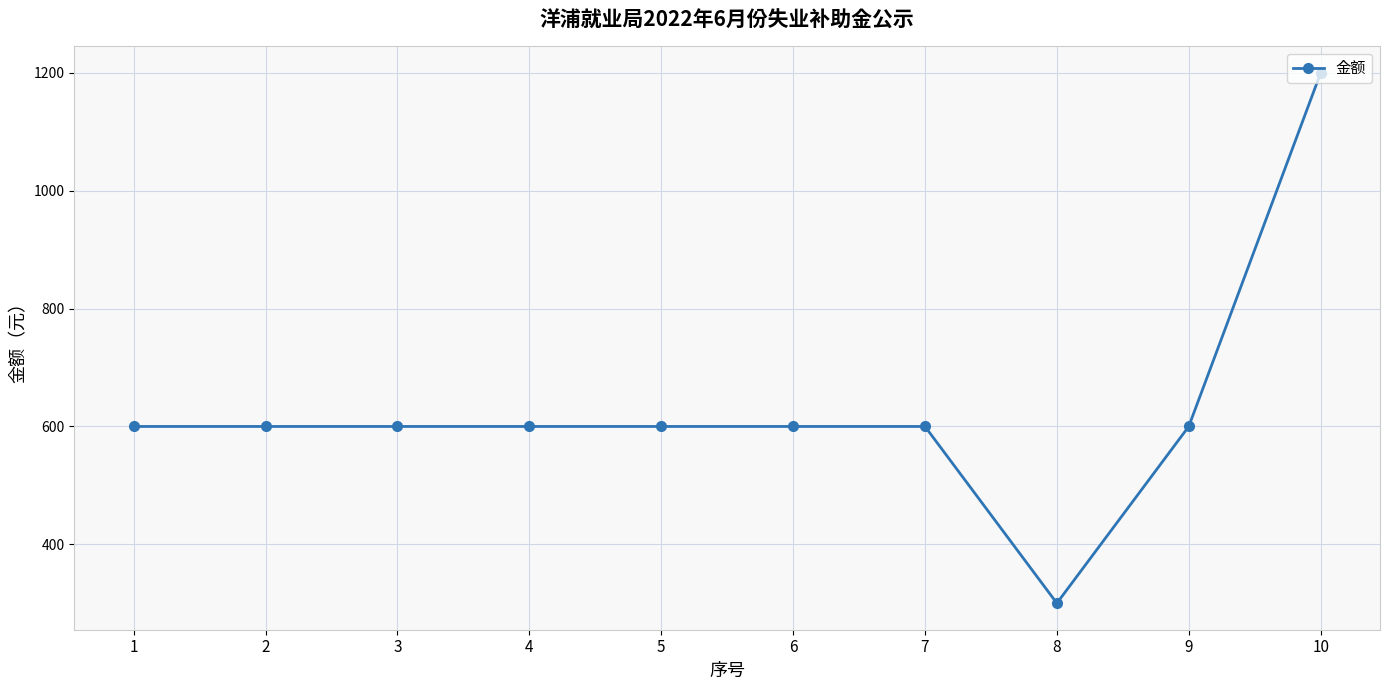

Approximately how many times larger is the value at 10 compared to 4?

2.0